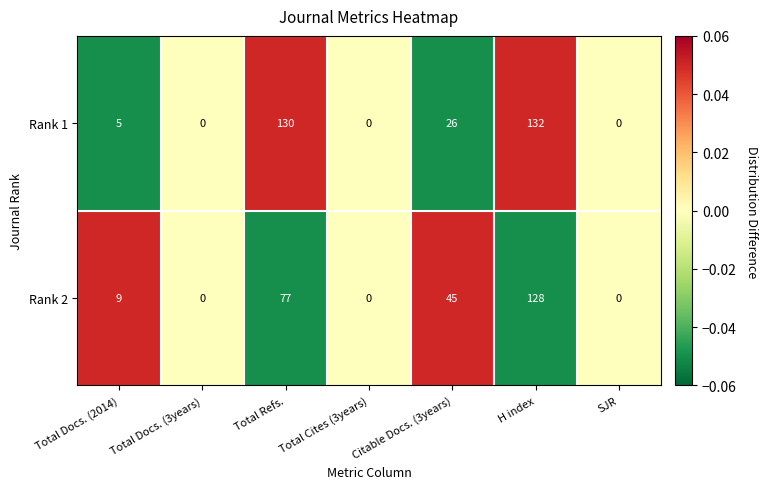

List the series in order of their peak value, highest first.

Rank 1, Rank 2